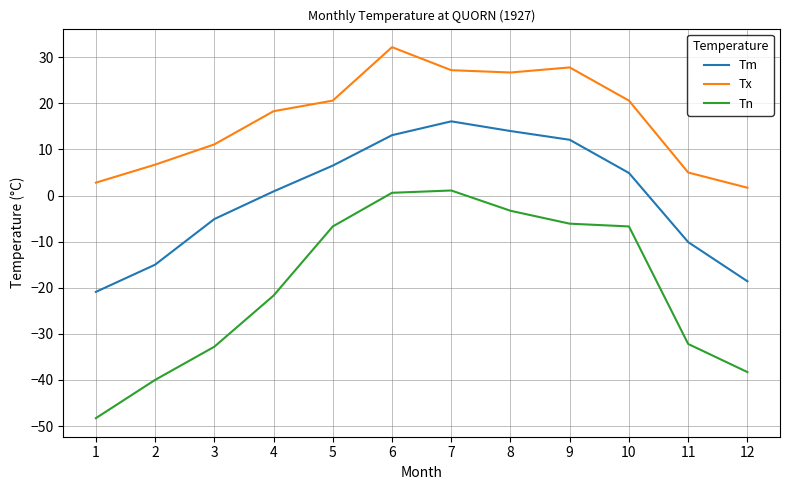

True or false: Tm has more than 0 interior local peaks.

True